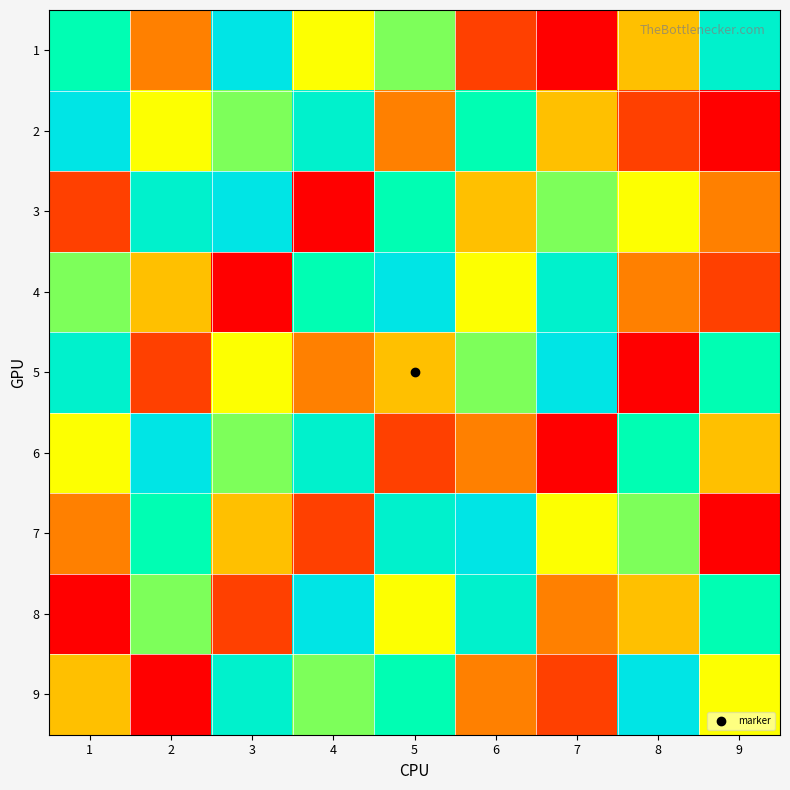

Reading left to right, transcribe all the data shown in this chart.

1: 1=7	2=3	3=9	4=5	5=6	6=2	7=1	8=4	9=8
2: 1=9	2=5	3=6	4=8	5=3	6=7	7=4	8=2	9=1
3: 1=2	2=8	3=9	4=1	5=7	6=4	7=6	8=5	9=3
4: 1=6	2=4	3=1	4=7	5=9	6=5	7=8	8=3	9=2
5: 1=8	2=2	3=5	4=3	5=4	6=6	7=9	8=1	9=7
6: 1=5	2=9	3=6	4=8	5=2	6=3	7=1	8=7	9=4
7: 1=3	2=7	3=4	4=2	5=8	6=9	7=5	8=6	9=1
8: 1=1	2=6	3=2	4=9	5=5	6=8	7=3	8=4	9=7
9: 1=4	2=1	3=8	4=6	5=7	6=3	7=2	8=9	9=5